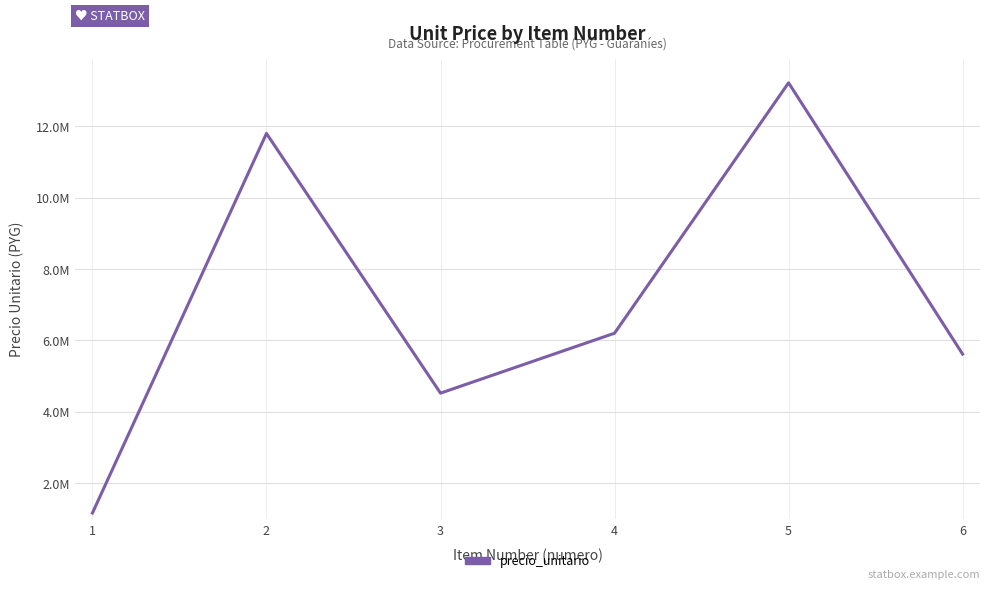

Reading left to right, extract all data points from this chart.

1160000	11800000	4520000	6200000	13220000	5615000